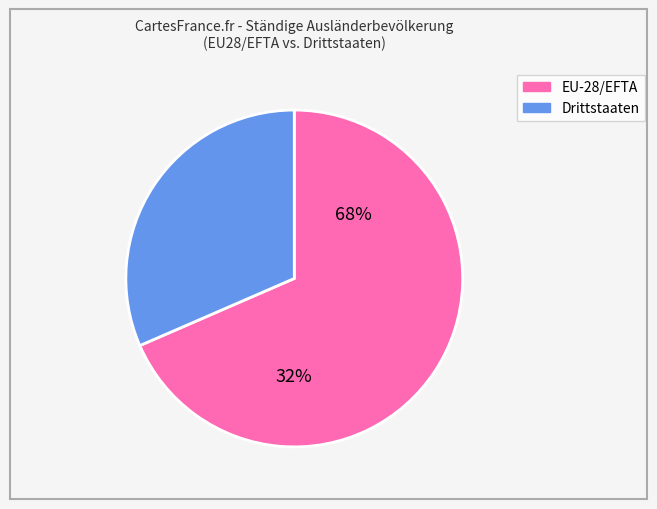

Rank the categories by value from lowest to highest.

Drittstaaten, EU-28/EFTA